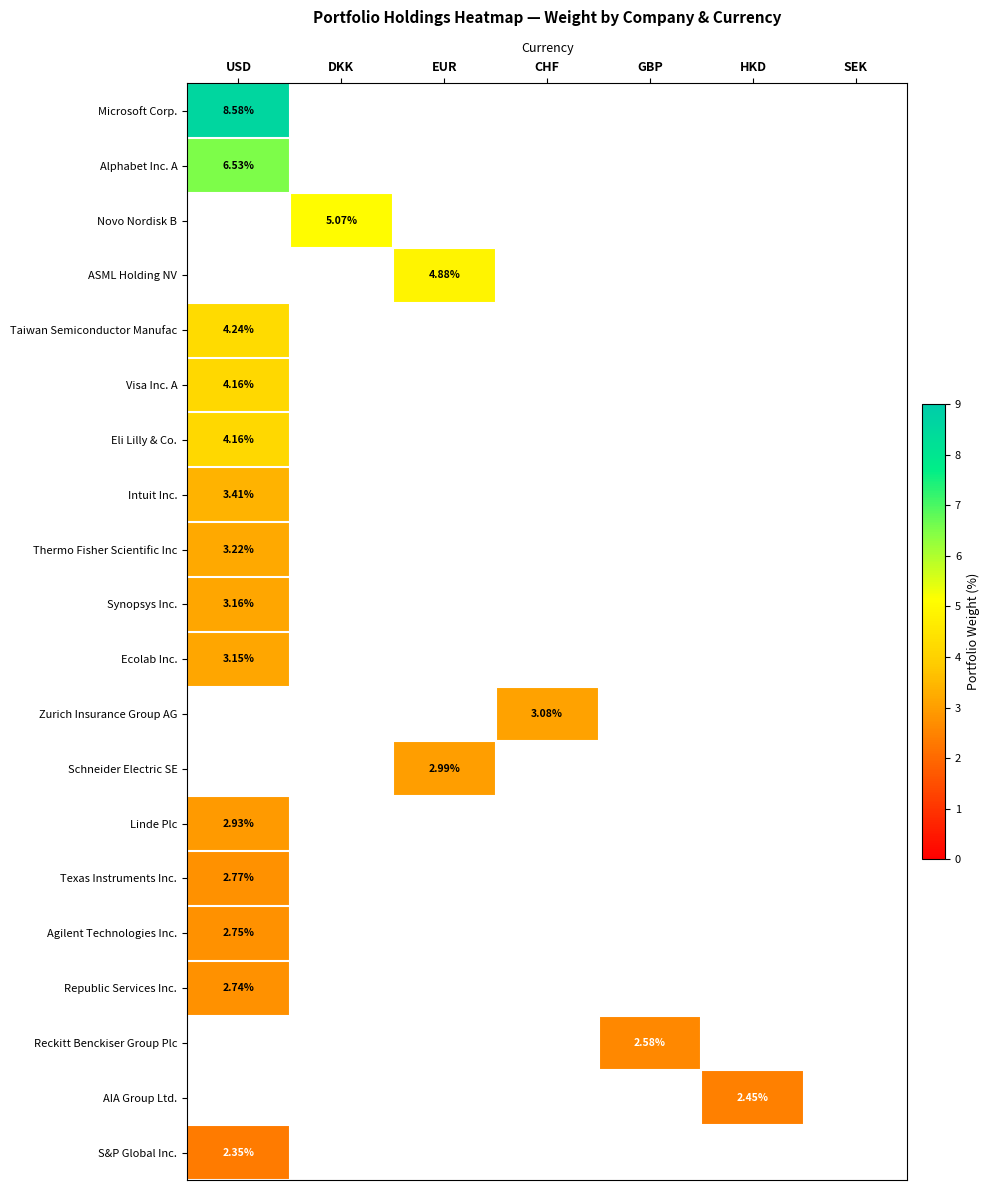

How many distinct data groups are displayed?

20